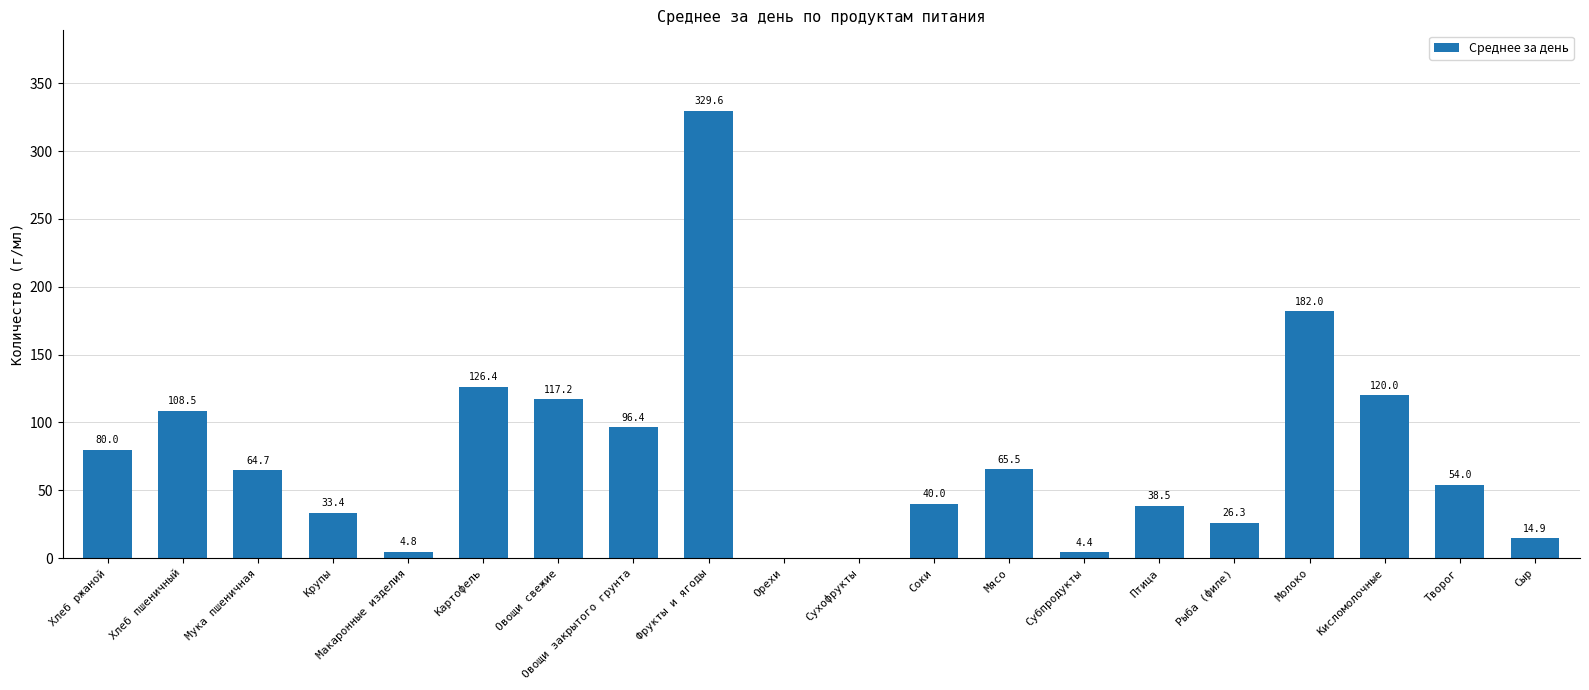

Read the value at Субпродукты.

4.4